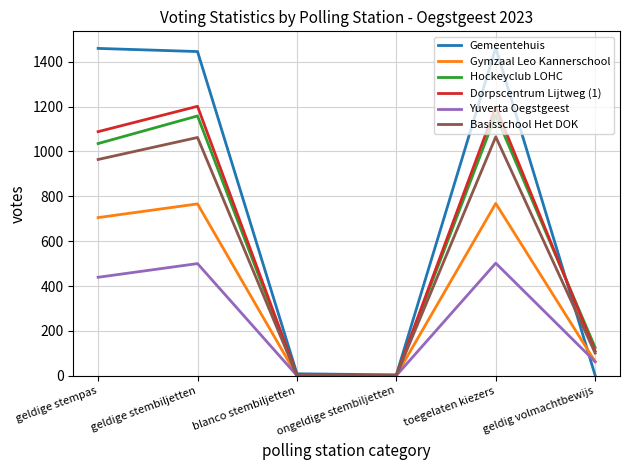

Is the value of Basisschool Het DOK at geldige stempas greater than the value of Yuverta Oegstgeest at toegelaten kiezers?

Yes